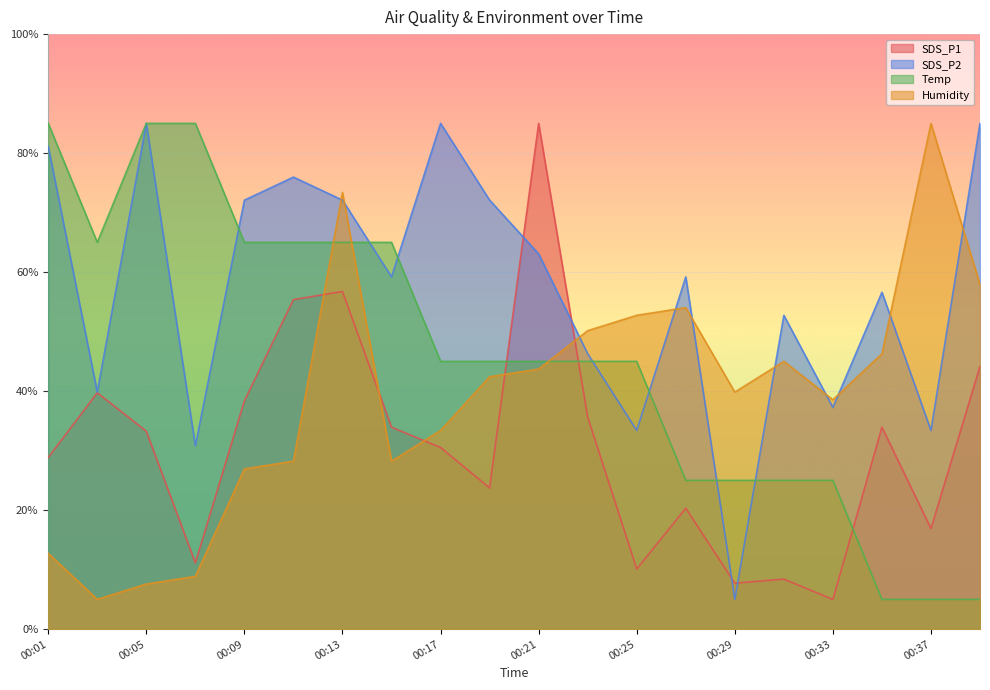

At how many categories does at least one series exceed 35?

20